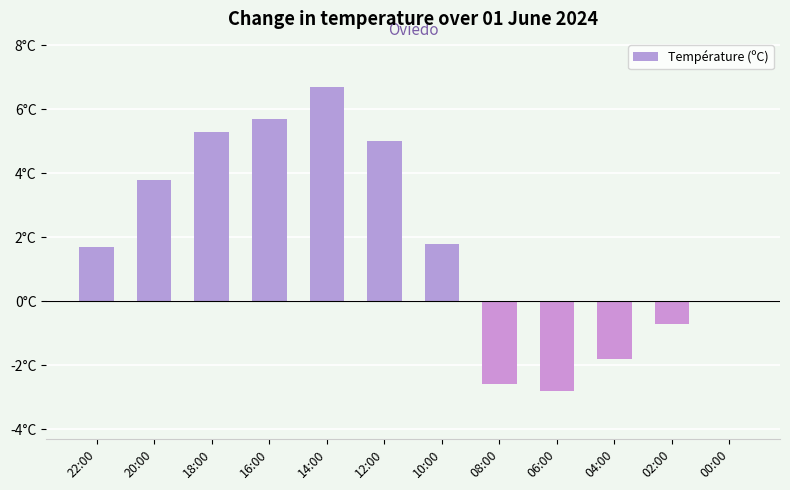

Reading left to right, transcribe all the data shown in this chart.

22:00=1.7	20:00=3.8	18:00=5.3	16:00=5.7	14:00=6.7	12:00=5.0	10:00=1.8	08:00=-2.6	06:00=-2.8	04:00=-1.8	02:00=-0.7	00:00=0.0